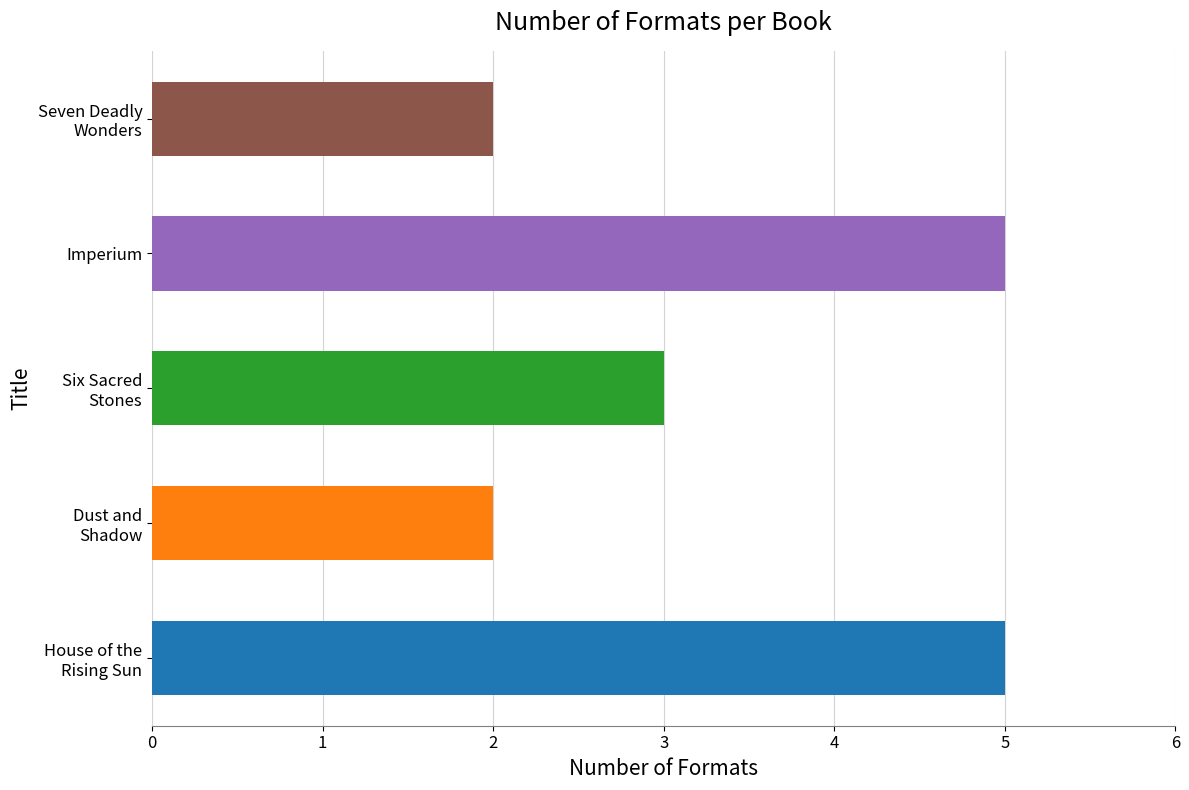

What is the value of the 2nd bar from the left?

2